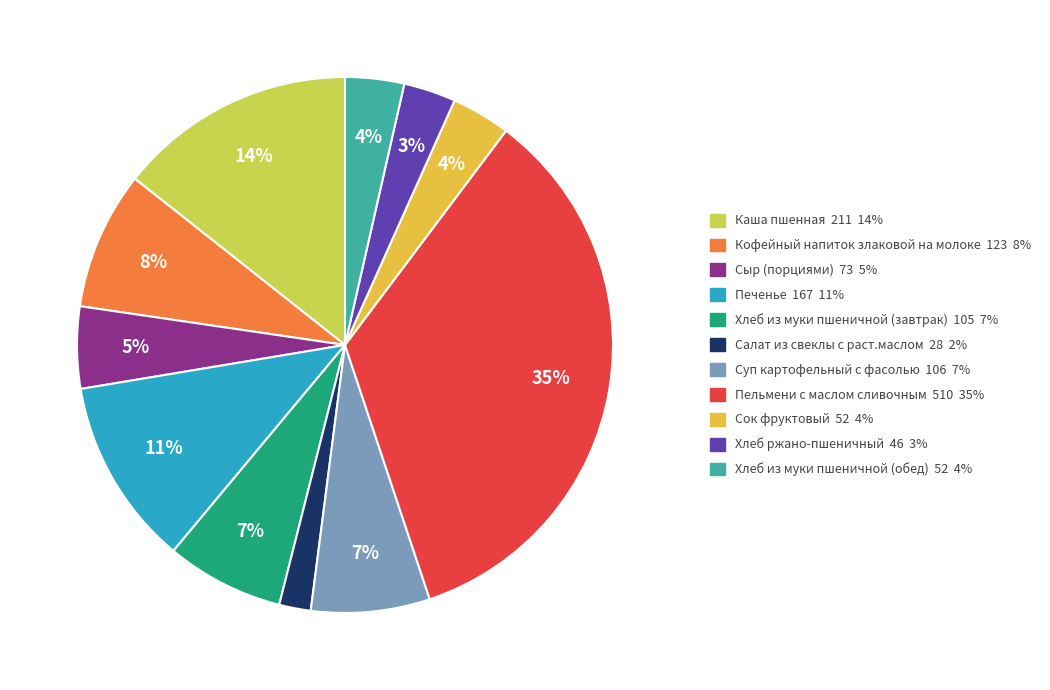

To the nearest percent, what is the average slice percentage?

9%